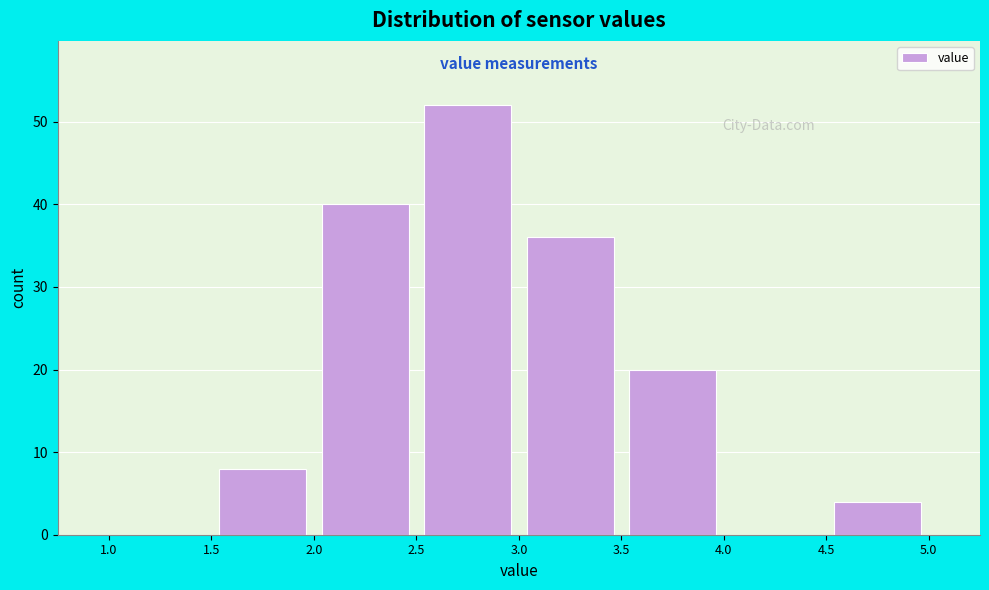

Reading left to right, transcribe this chart: for each bar, give the range it covers on the x-axis and its height. The values are not printed on the chart, so give them approximately, as read against the axis.

1.0 to 1.5: 0
1.5 to 2.0: 8
2.0 to 2.5: 40
2.5 to 3.0: 52
3.0 to 3.5: 36
3.5 to 4.0: 20
4.0 to 4.5: 0
4.5 to 5.0: 4